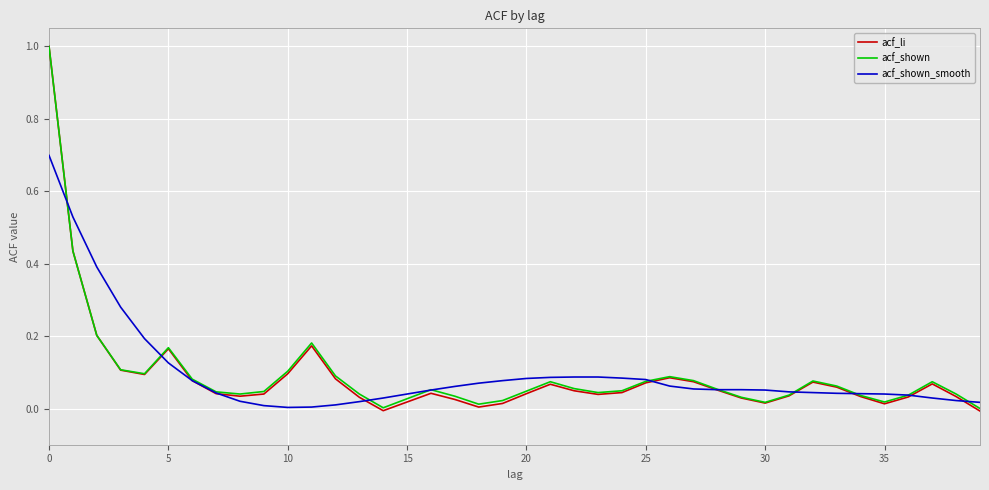

Where is acf_shown_smooth nearest to the value 0?

10